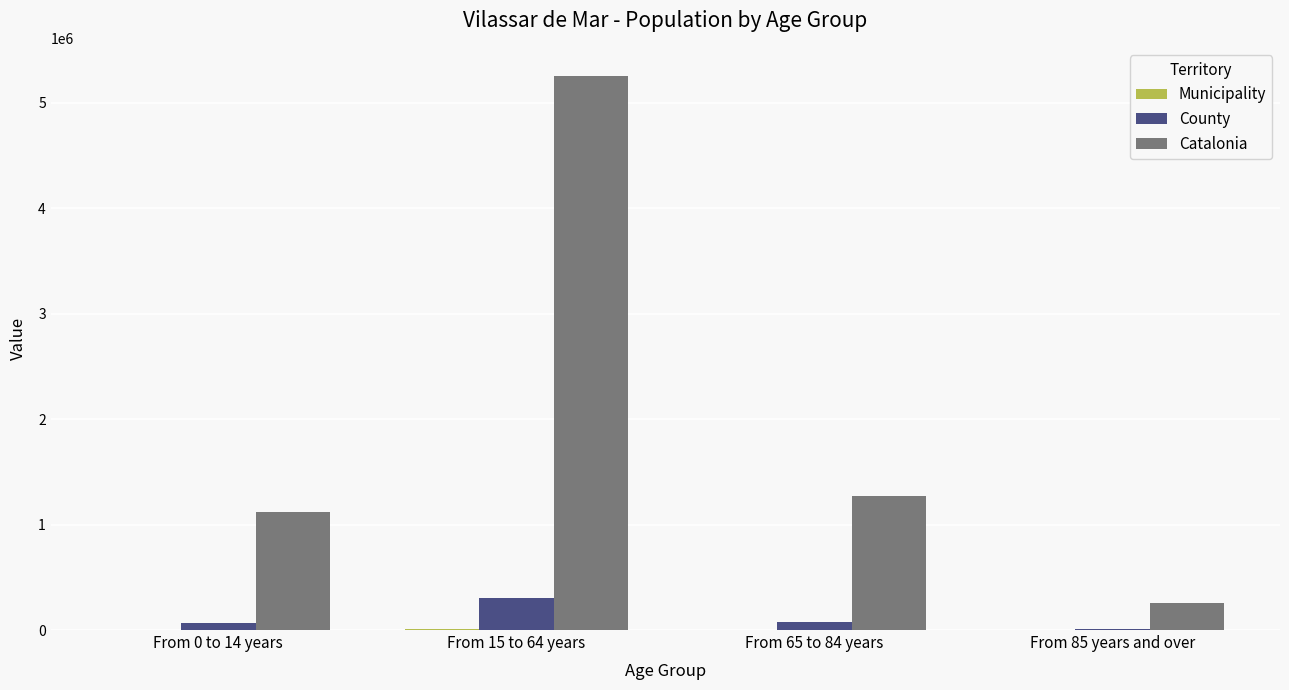

Count the number of categories in the chart.

4